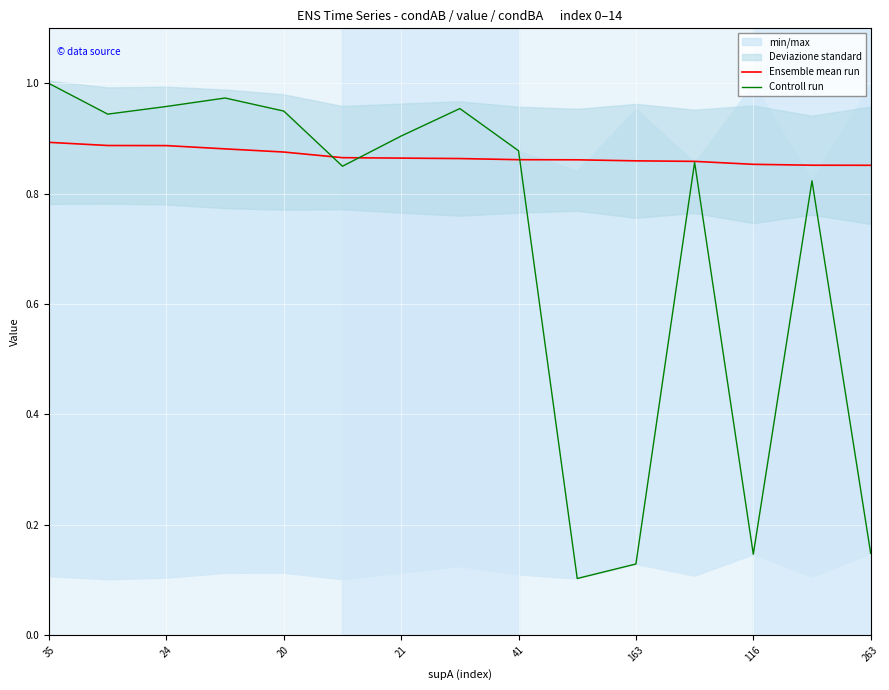

True or false: Ensemble mean run has a value of 0.5 at 24.

False